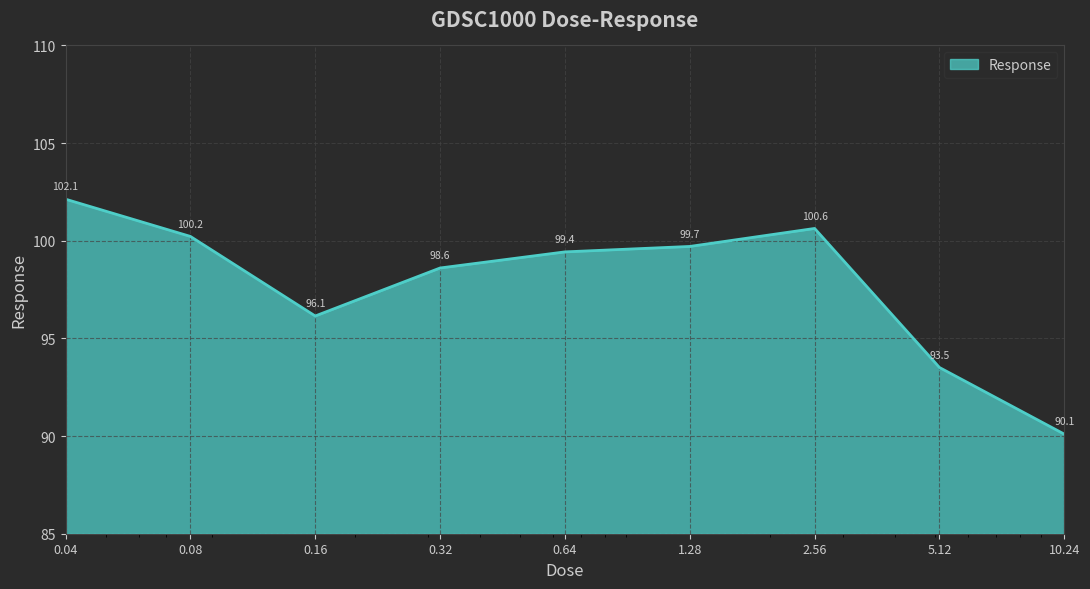

True or false: there are more than 2 points higher than both neighbors.

False